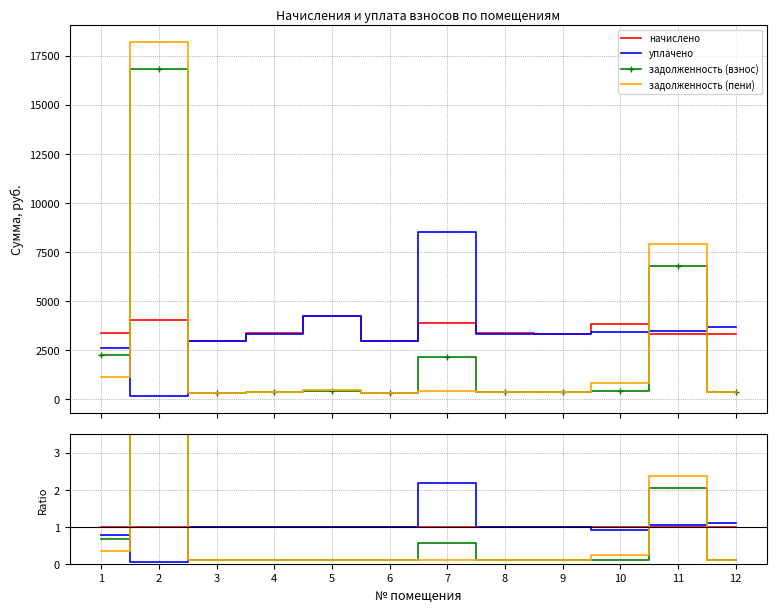

Between 4 and 2, which is larger?

4